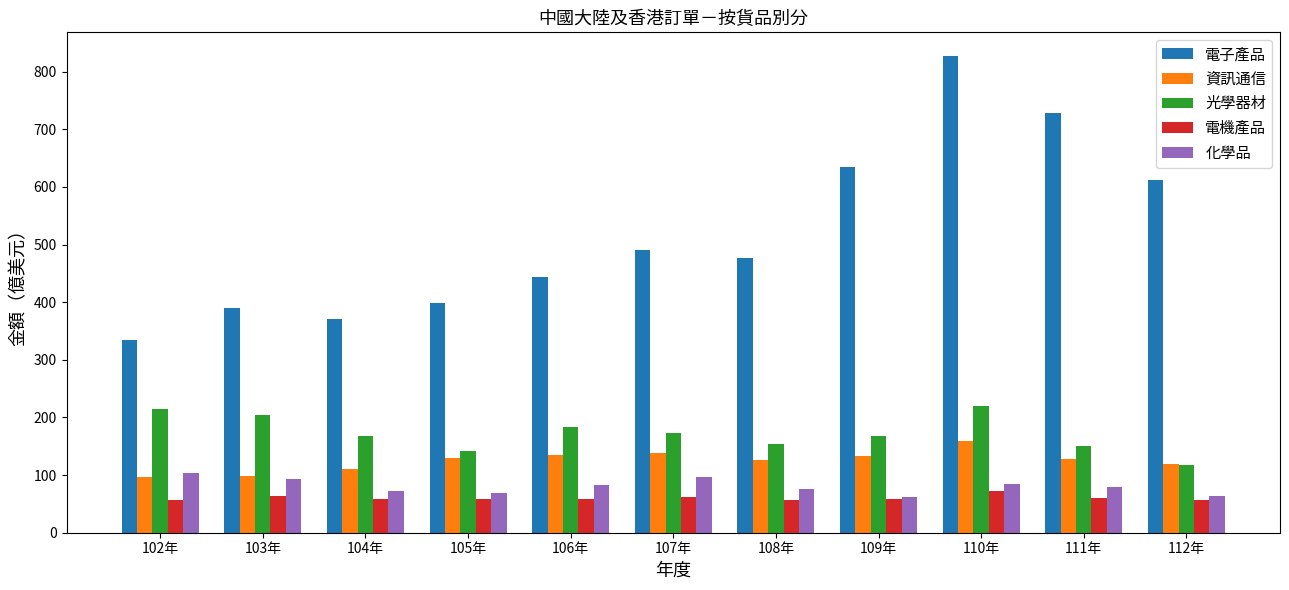

What is the difference between the second highest and second lowest values in the 光學器材 series?

72.8